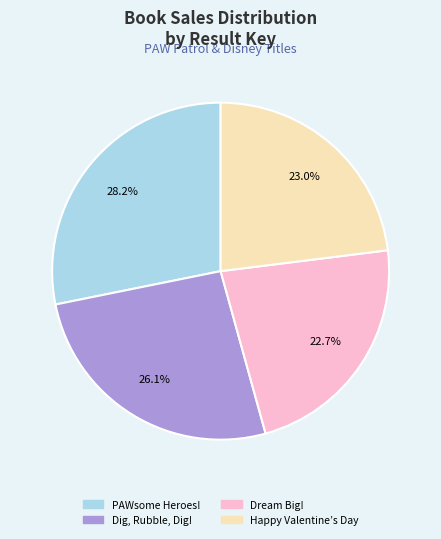

How much of the chart is everything except Happy Valentine’s Day?

77.0%